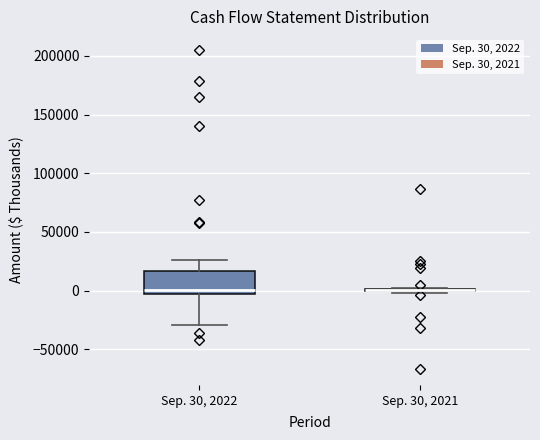

Reading left to right, read every box against the y-axis: the position of its median line, the range the box covers, and the ends of its whiskers. The values are not printed on the chart, so give them approximately, as read against the axis.

Sep. 30, 2022: median 0, box -5000 to 15000, whiskers -30000 to 25000
Sep. 30, 2021: box collapsed to a line at 0, whiskers 0 to 5000